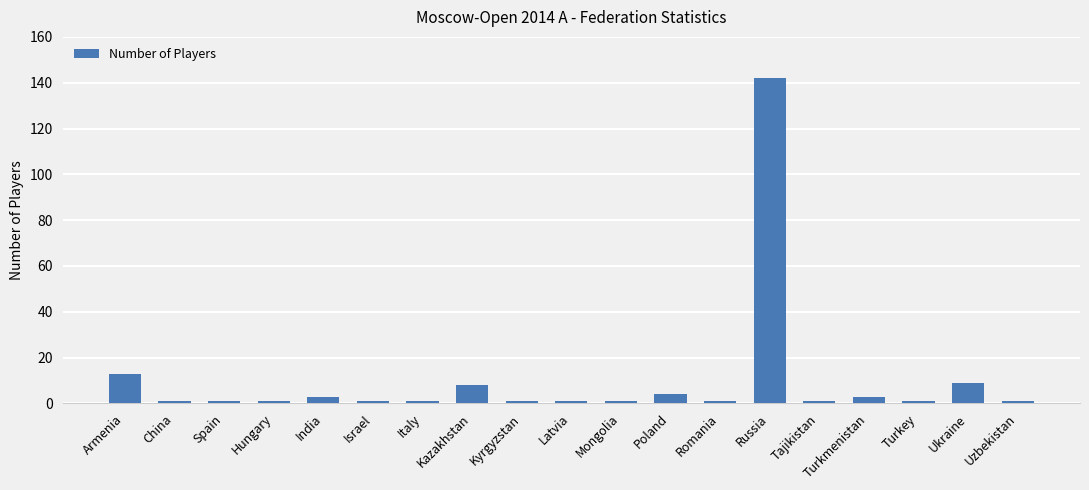

What position from the right is Kazakhstan?

12